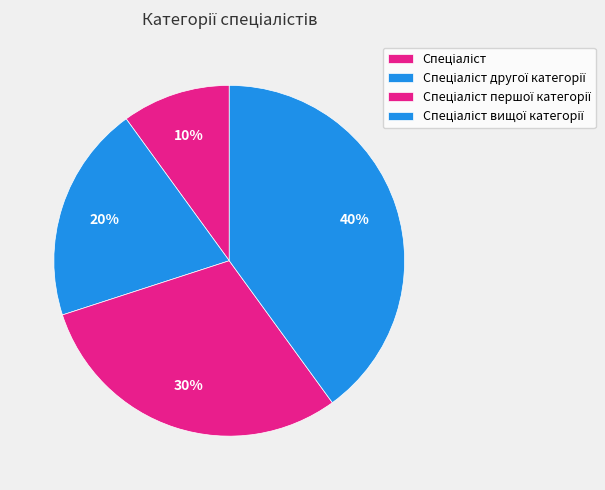

Is there any slice that represents more than half of the pie?

No